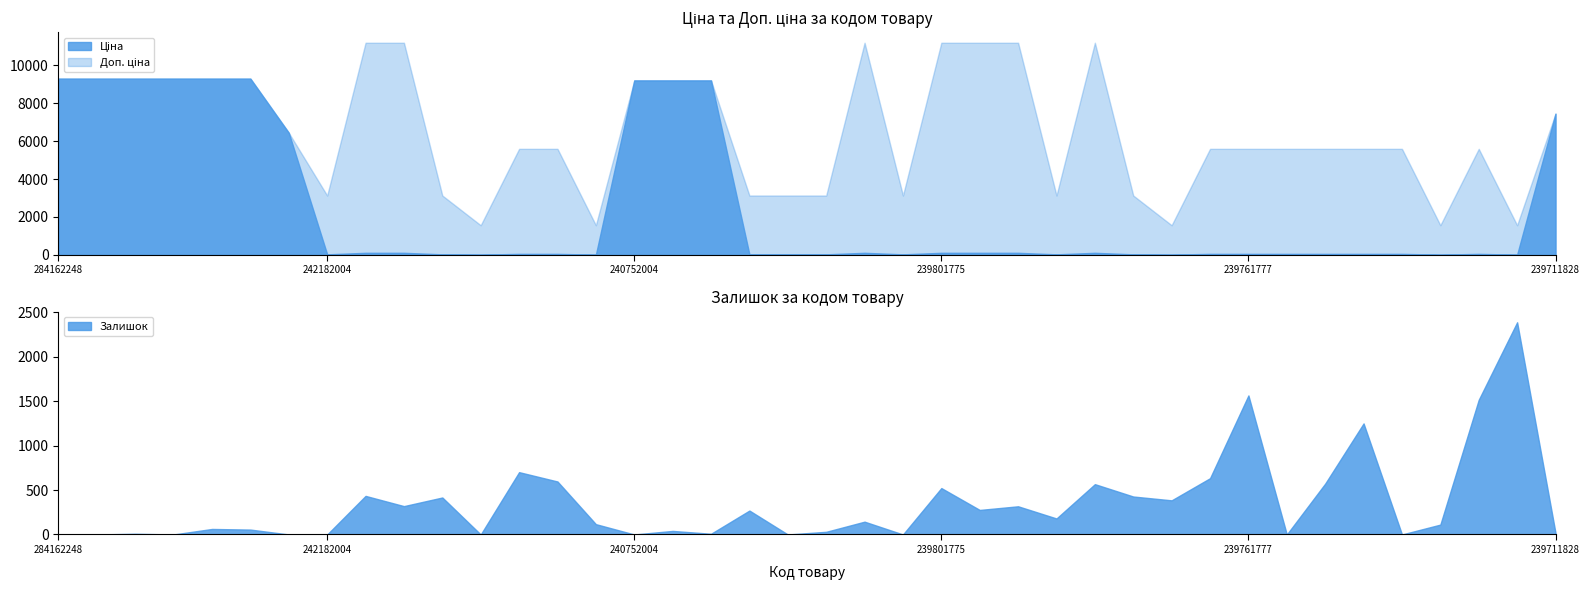

At which label is Доп. ціна closest to 6373?

242951771